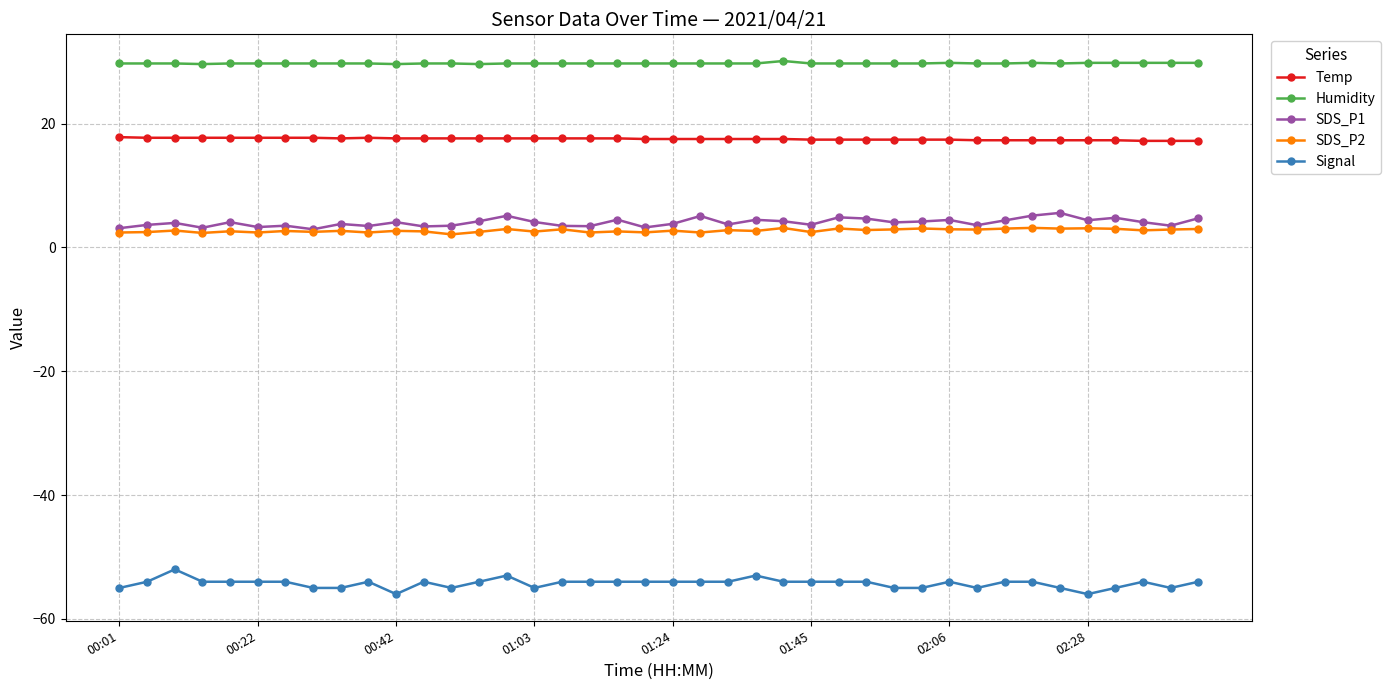

Which series has the largest total across all categories?

Humidity